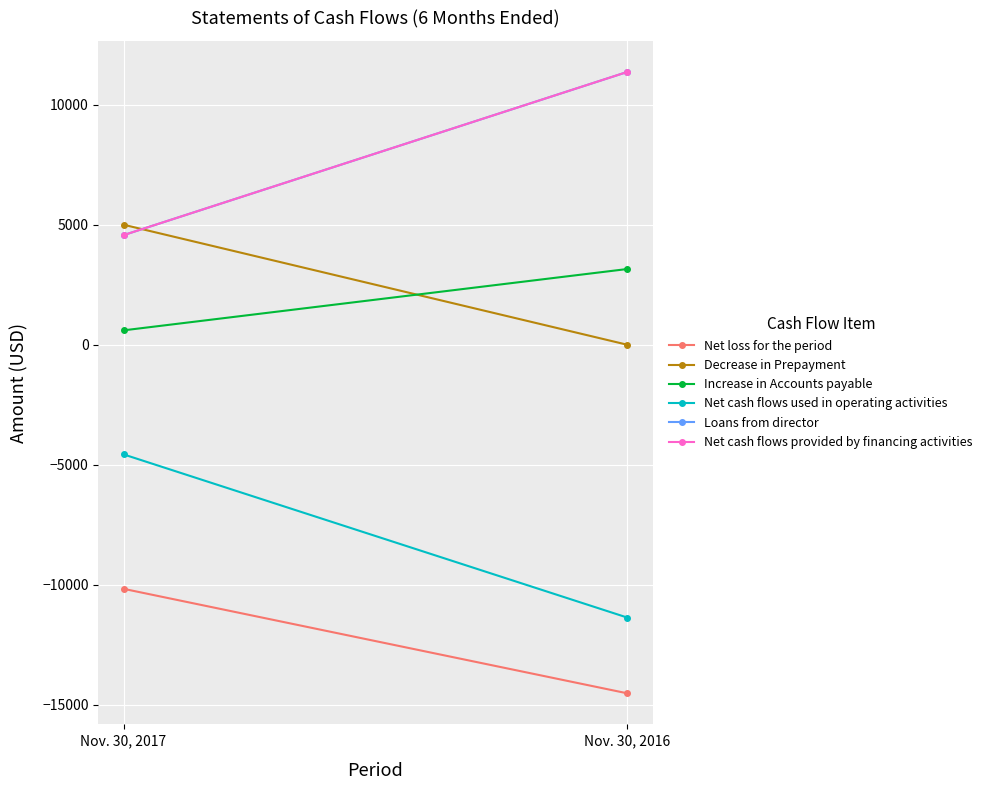

The value of Decrease in Prepayment at Nov. 30, 2017 is 1805. True or false?

False